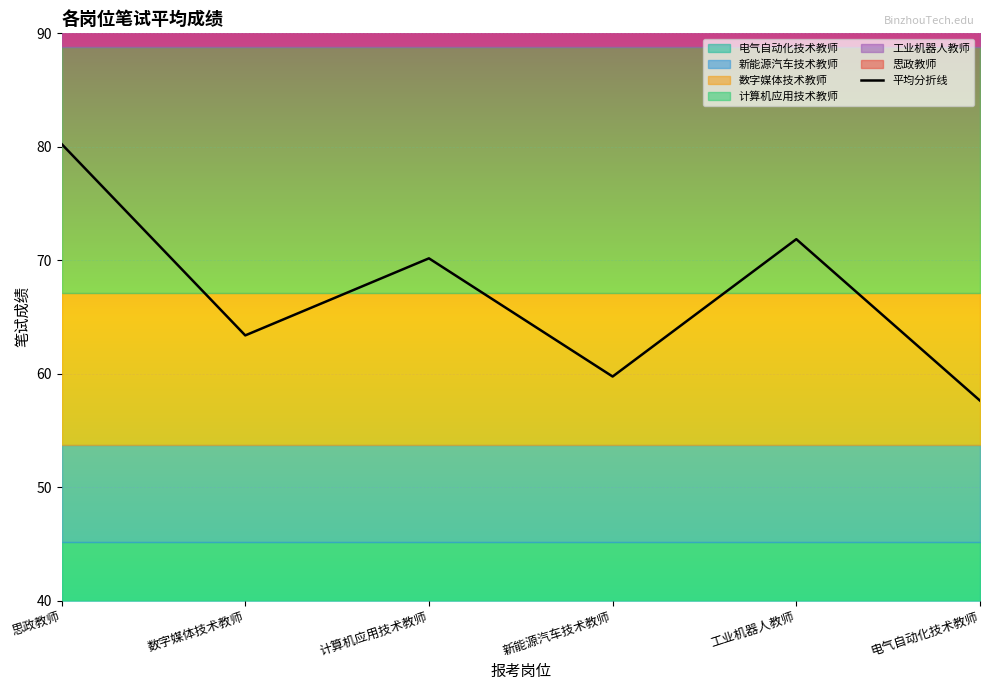

Which category has the lowest value across all series?

电气自动化技术教师